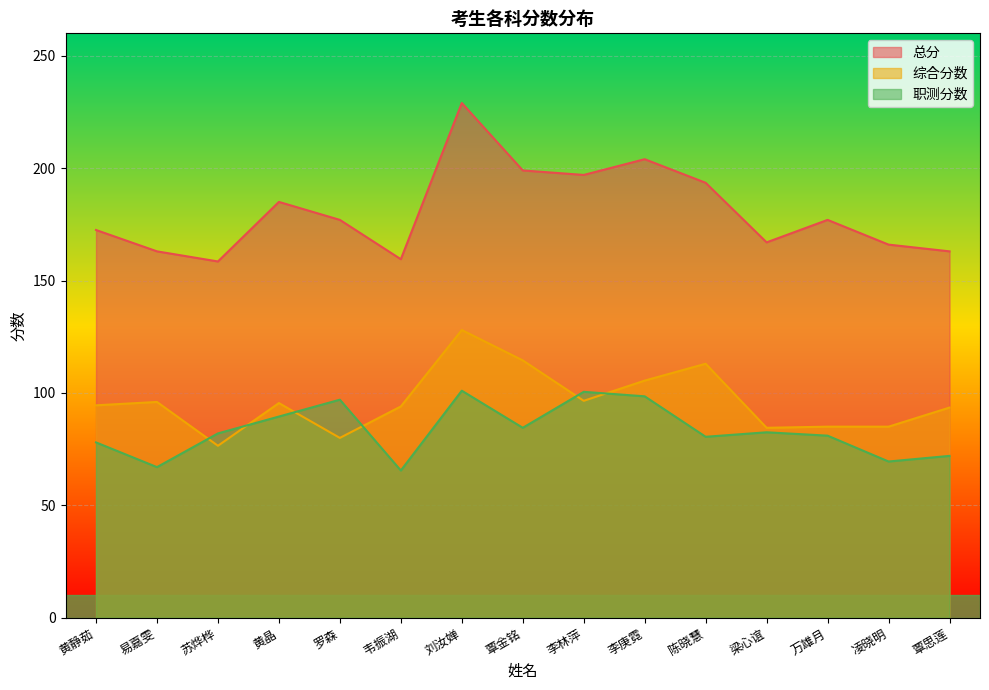

Which category has the lowest value across all series?

韦振湖